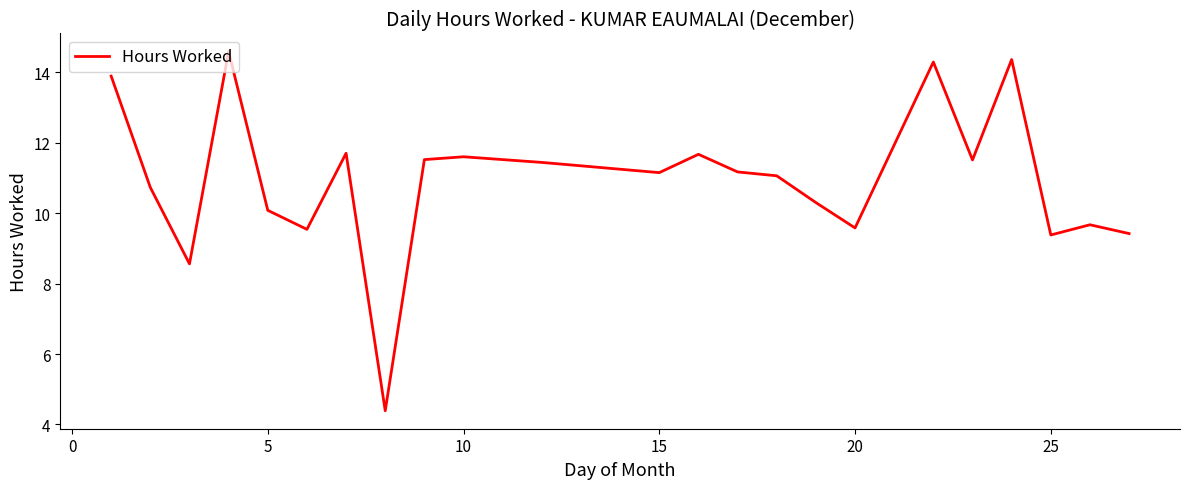

What is the difference between the maximum and minimum values?

10.2